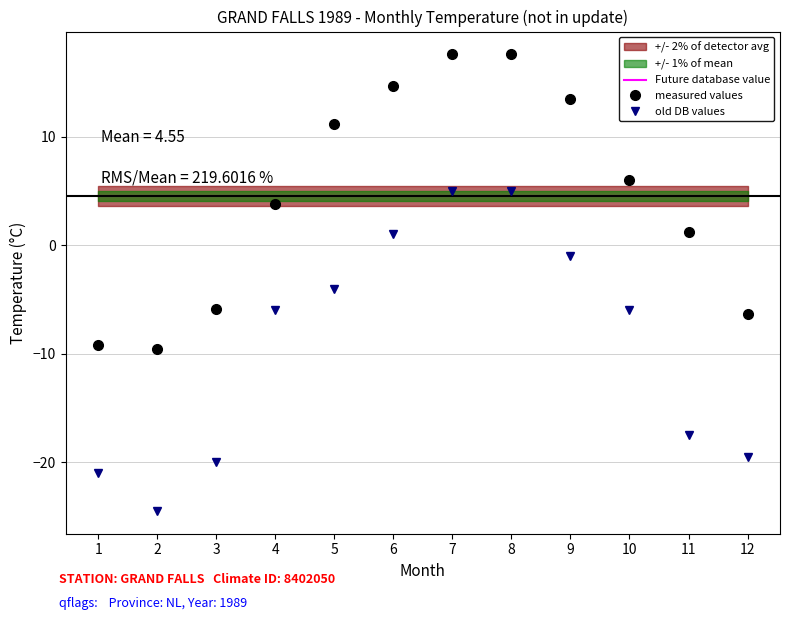

Reading left to right, list all the values displayed in this chart.

Future database value: 4.6	4.6	4.6	4.6	4.6	4.6	4.6	4.6	4.6	4.6	4.6	4.6
measured values: -9.2	-9.6	-5.9	3.8	11.2	14.7	17.6	17.6	13.5	6.0	1.2	-6.3
old DB values: -21.0	-24.5	-20.0	-6.0	-4.0	1.0	5.0	5.0	-1.0	-6.0	-17.5	-19.5